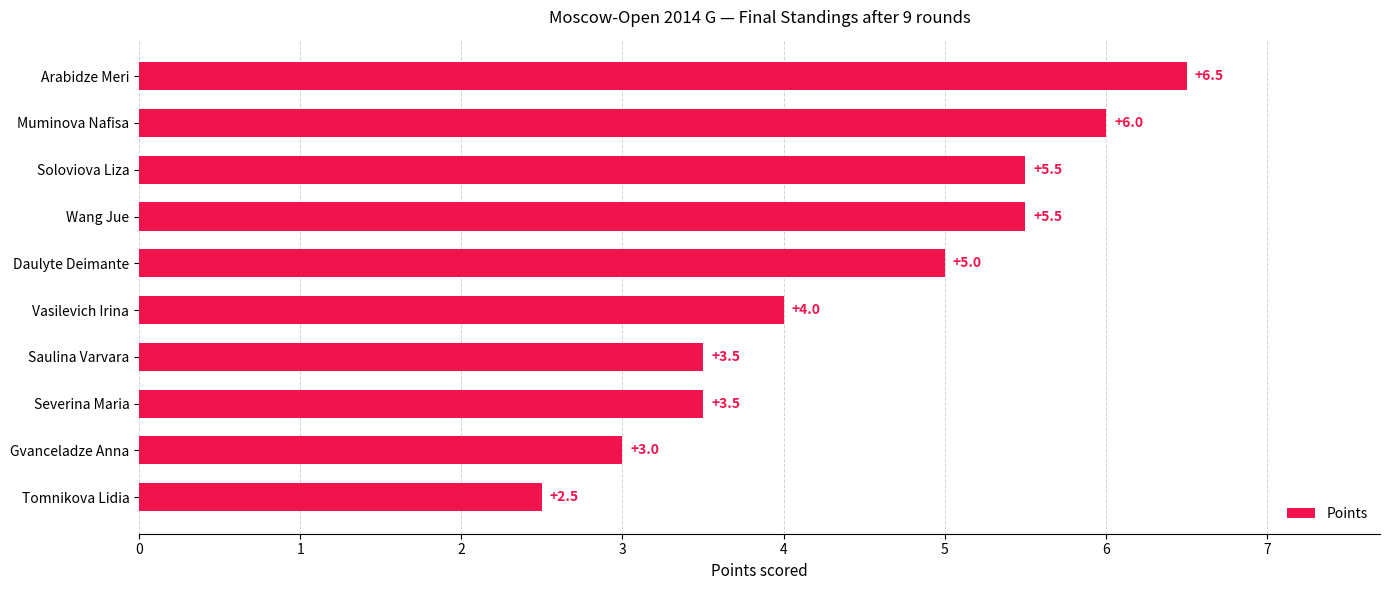

Reading bottom to top, list all the values displayed in this chart.

Tomnikova Lidia=2.5	Gvanceladze Anna=3.0	Severina Maria=3.5	Saulina Varvara=3.5	Vasilevich Irina=4.0	Daulyte Deimante=5.0	Wang Jue=5.5	Soloviova Liza=5.5	Muminova Nafisa=6.0	Arabidze Meri=6.5